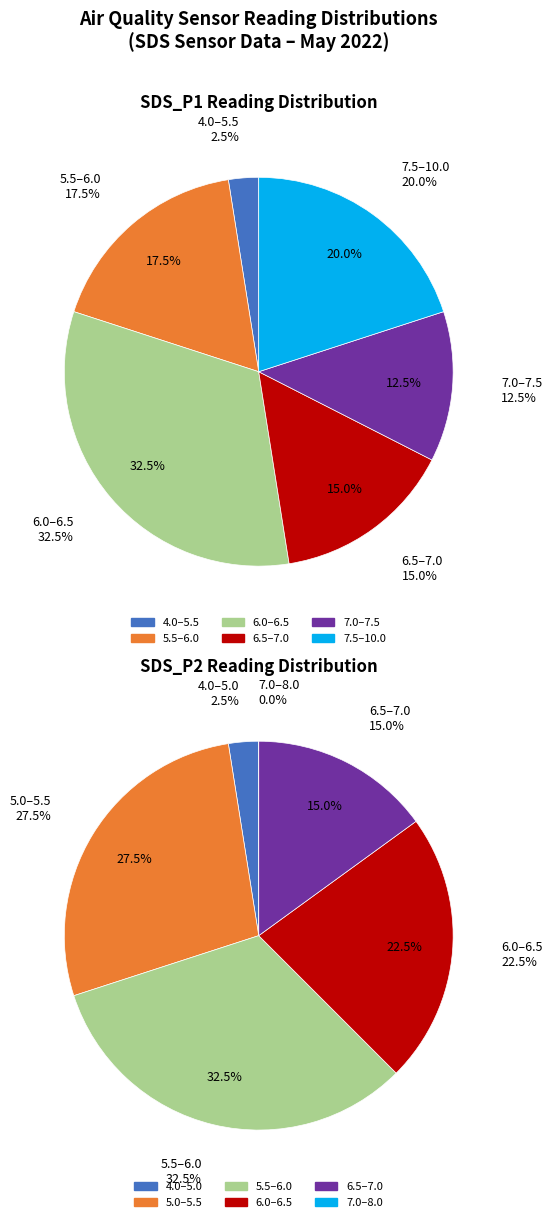

Rank the series by their average value, from lowest to highest.

SDS_P2, SDS_P1